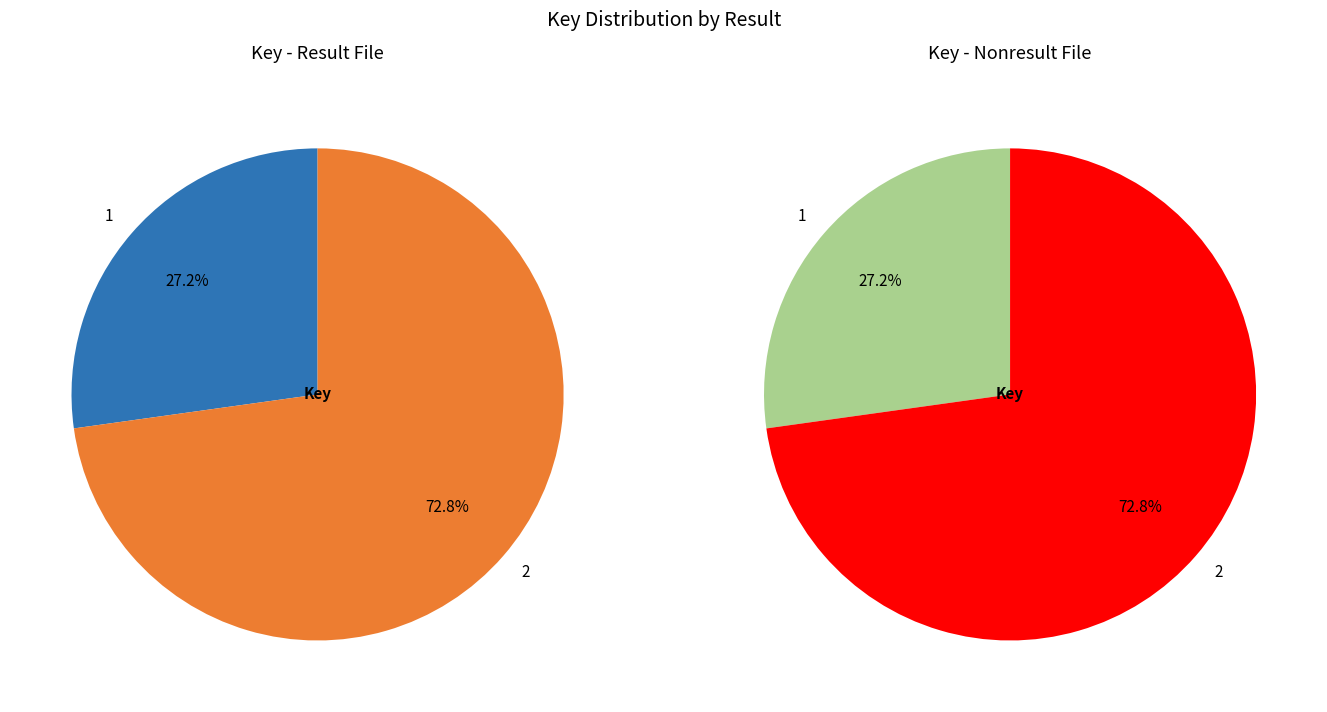

True or false: 2 accounts for 79% of the total.

False